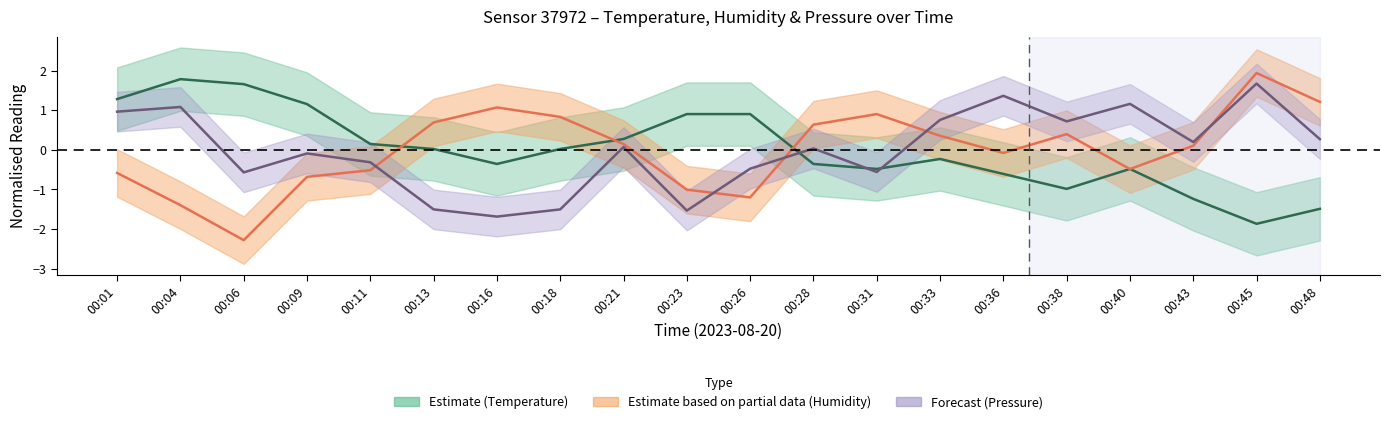

The value of humidity at 00:48 is 0.3. True or false?

False